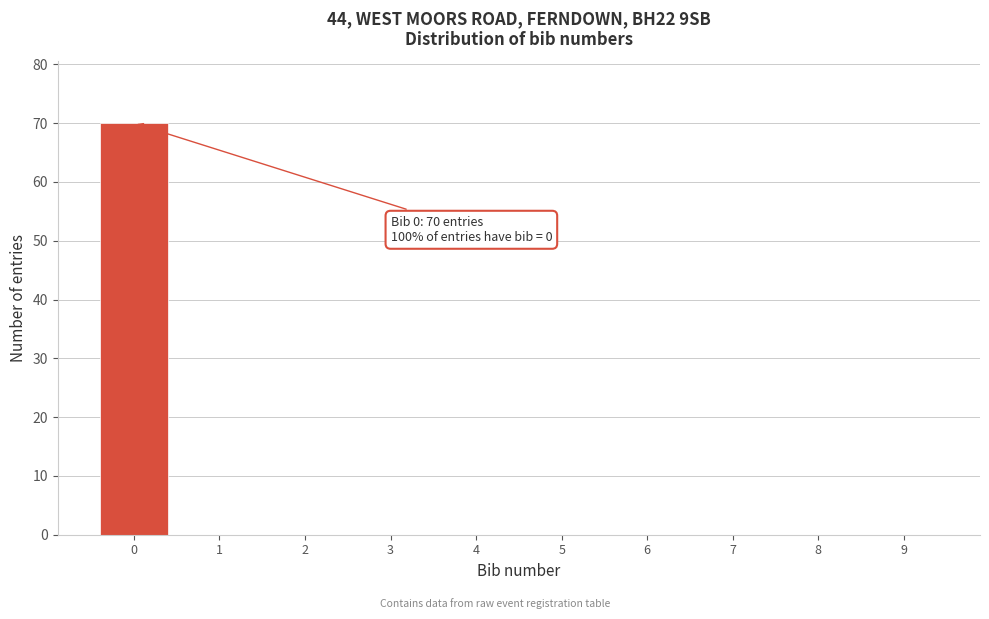

Over which range of the x-axis is the bar tallest?

-0.5 to 0.5